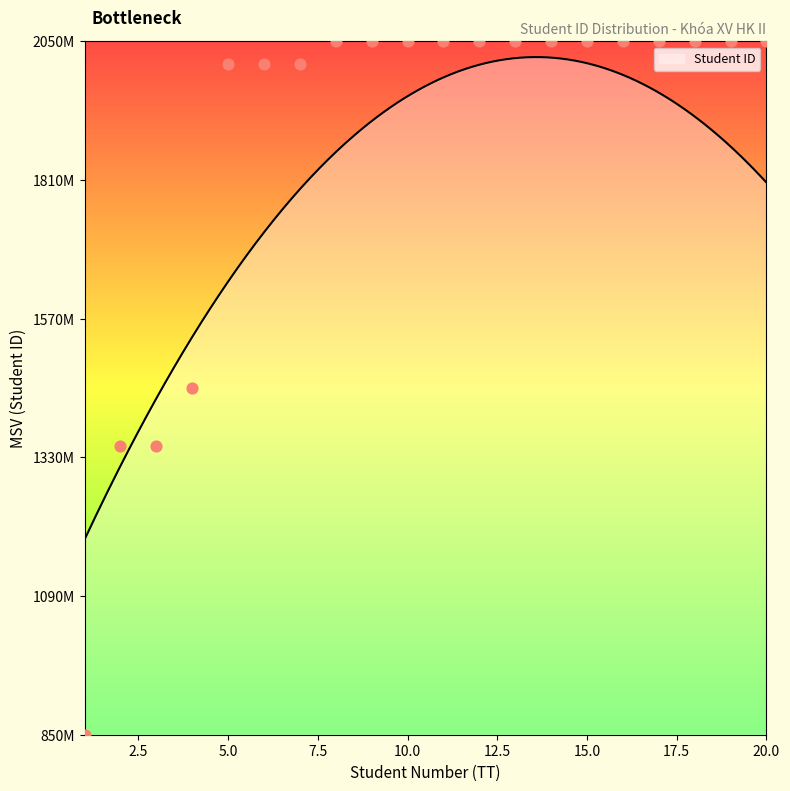

Which has a higher value, 20 or 7?

20